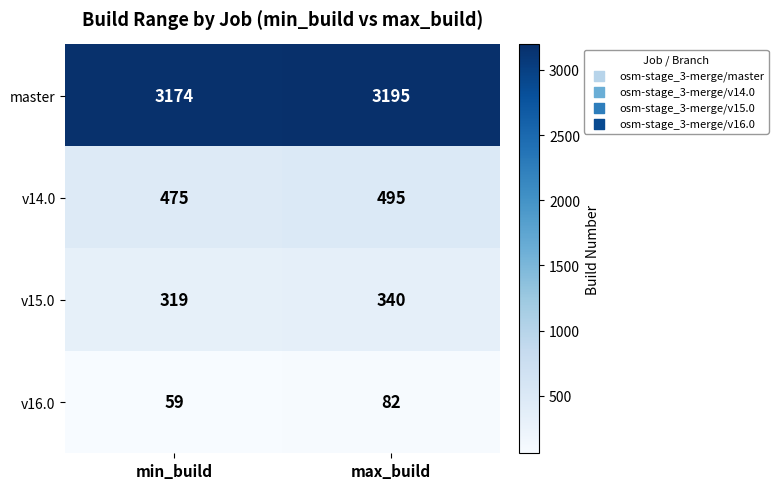

Count the number of data series in this chart.

4